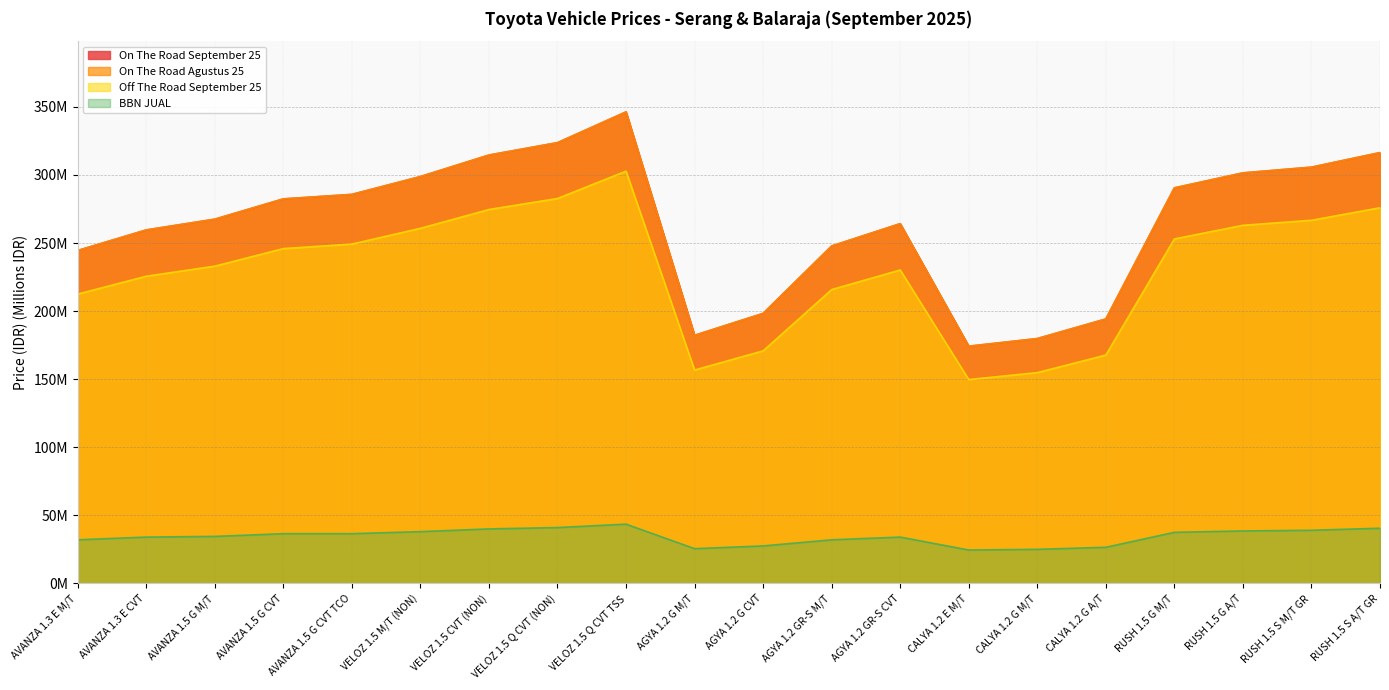

What is the approximate value of On The Road September 25 at AVANZA 1.5 G M/T?

267.5